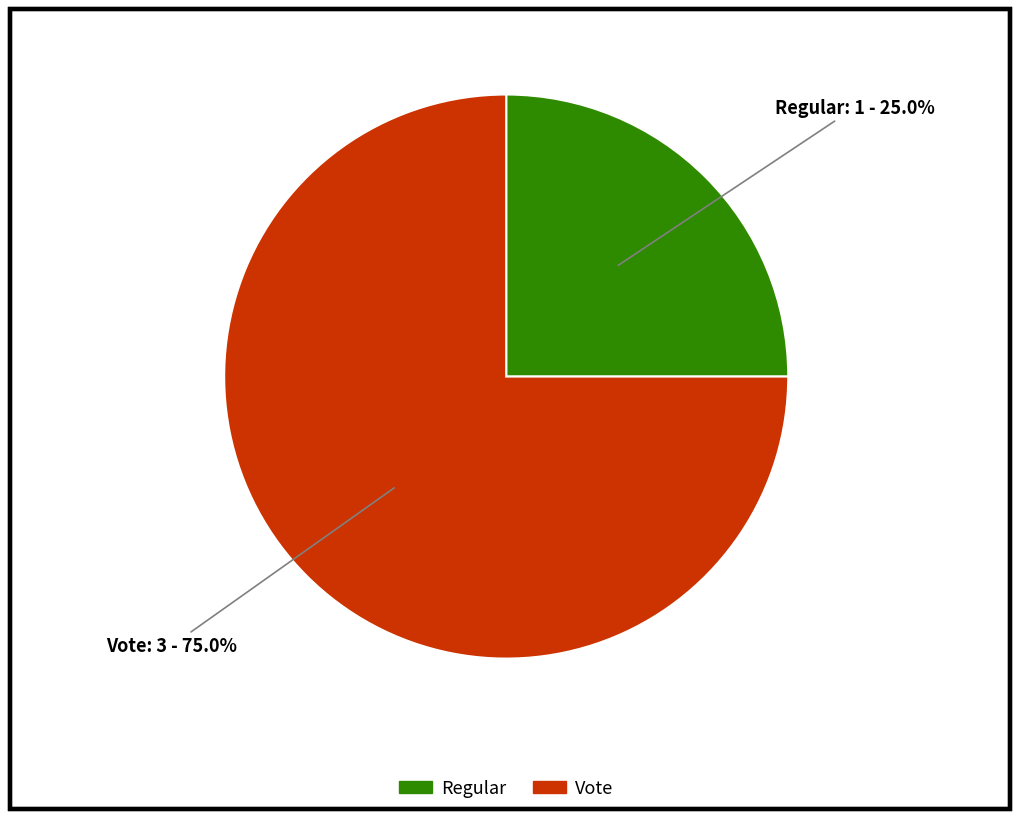

To the nearest percent, what is the difference between the largest and smallest slice percentages?

50%